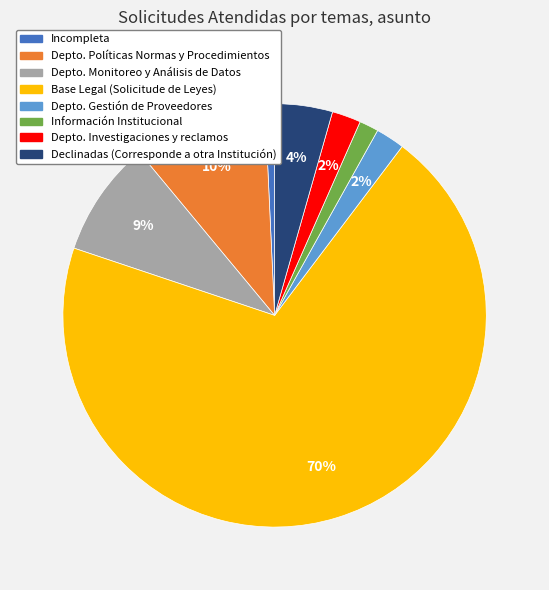

To the nearest percent, what portion does Incompleta represent?

1%